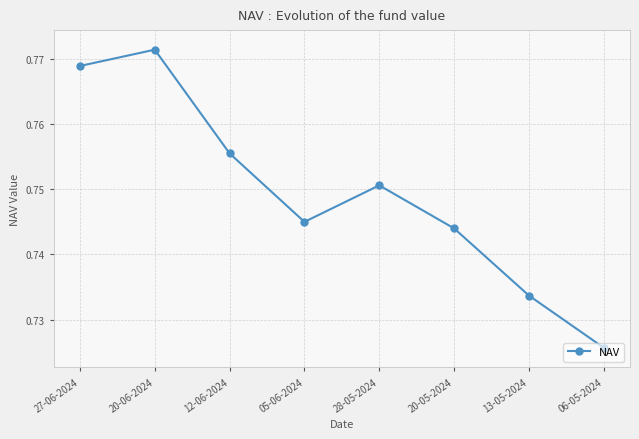

The chart shows a value of 1.0 at 13-05-2024. True or false?

False